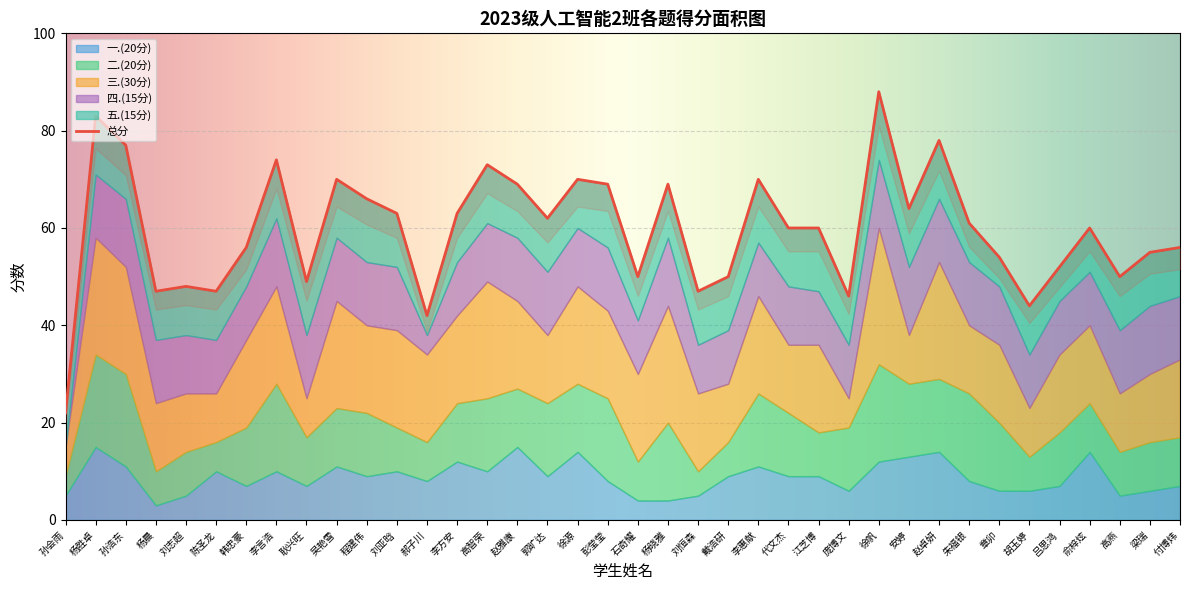

What is the label of the 22nd point from the right?

郭旷达